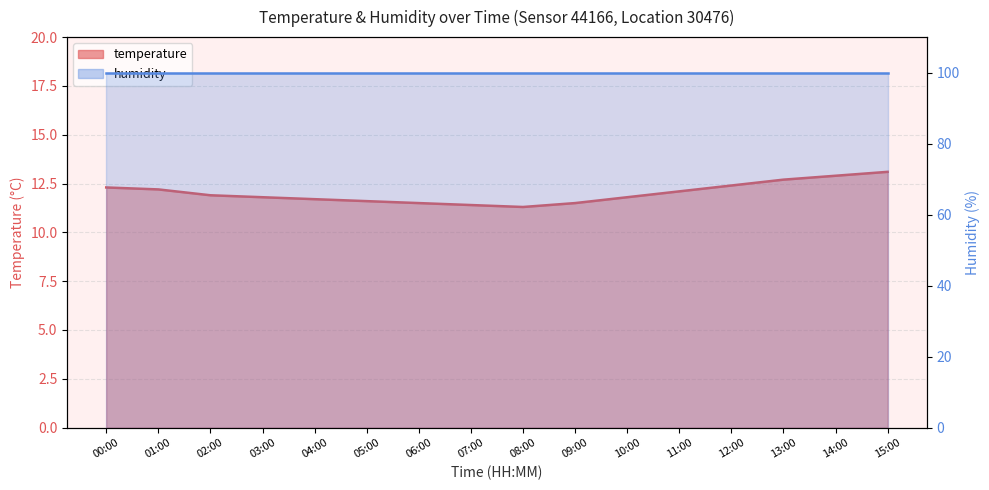

Between 04:00 and 07:00, which is larger?

04:00